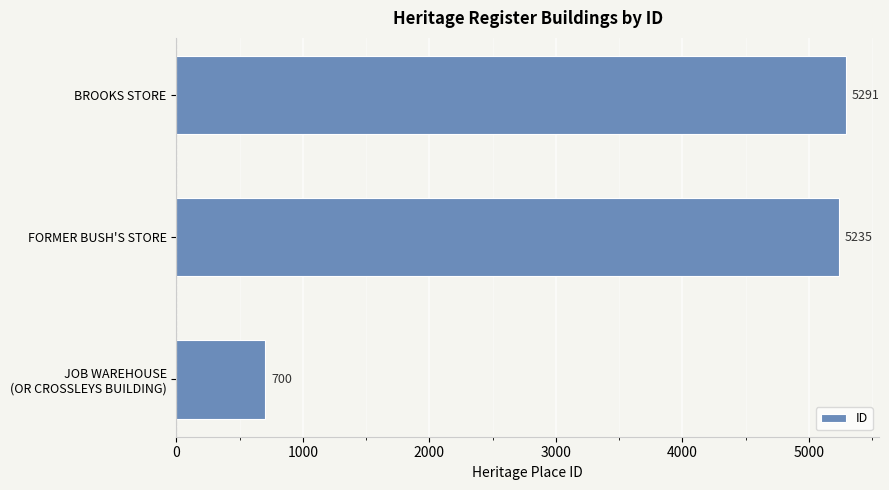

List the labels in order of value, largest first.

BROOKS STORE, FORMER BUSH'S STORE, JOB WAREHOUSE
(OR CROSSLEYS BUILDING)